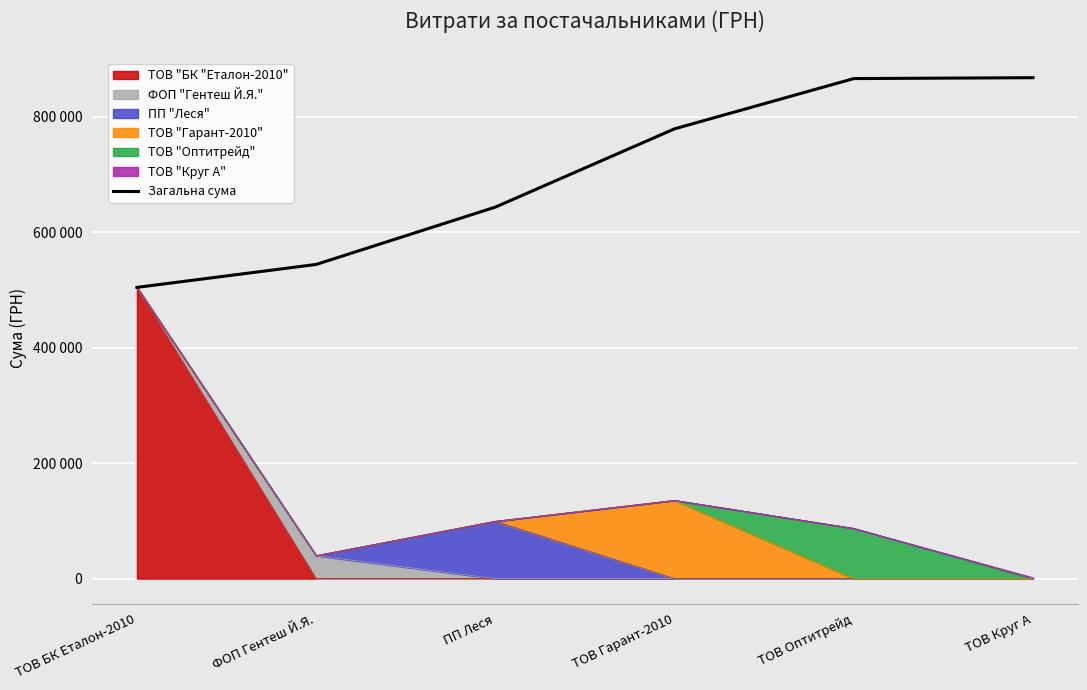

What is the label of the 2nd point from the left?

ФОП Гентеш Й.Я.